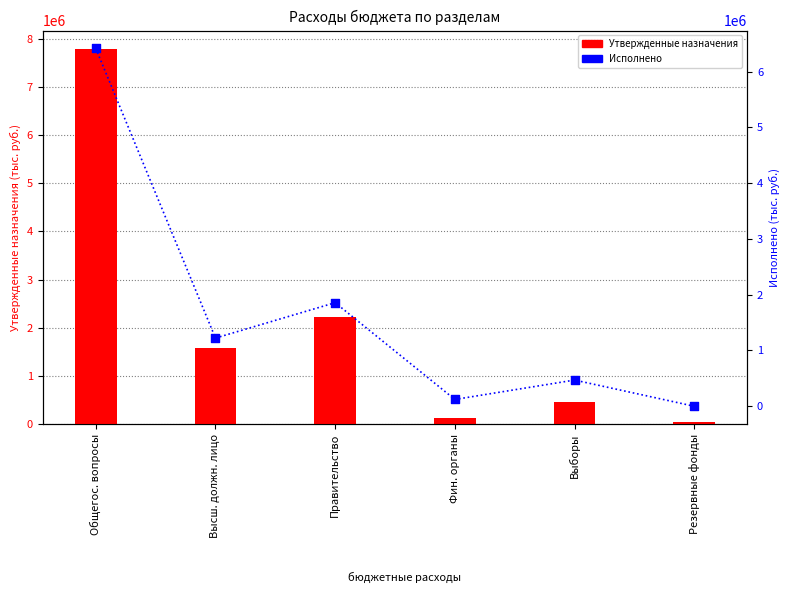

What are all the series names shown in the legend?

Утвержденные назначения, Исполнено